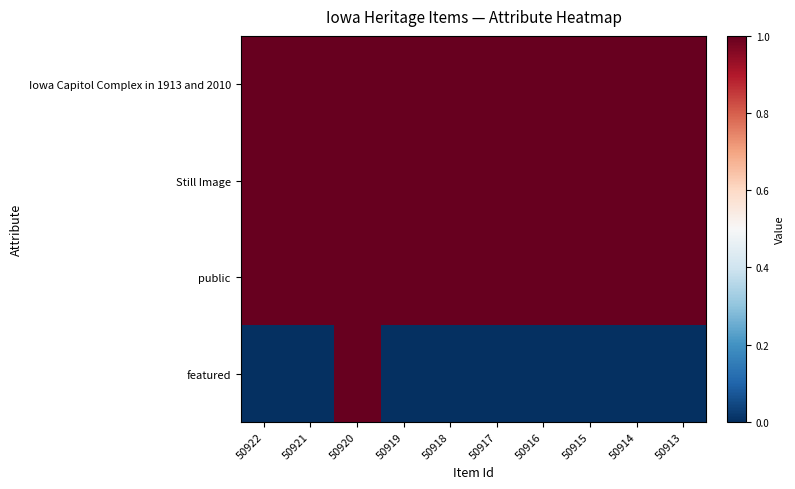

At how many categories does at least one series exceed 0?

10